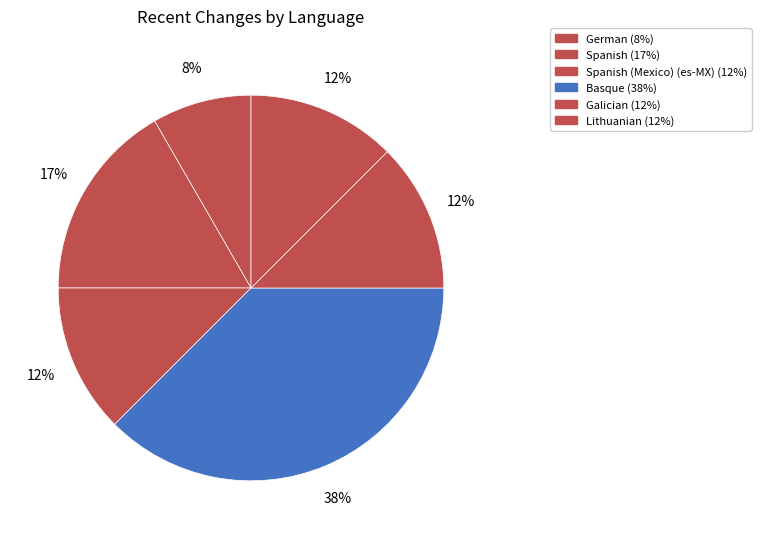

Which category has the biggest portion of the pie?

Basque